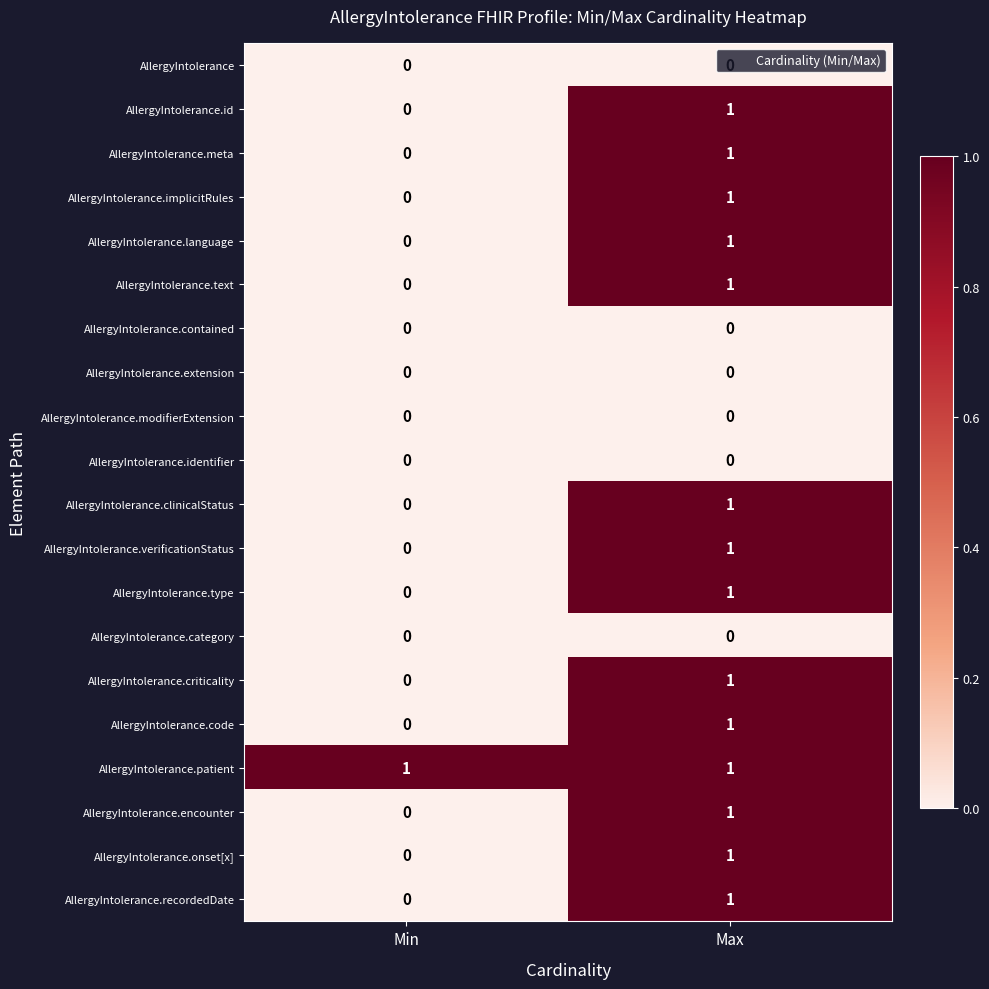

Where is AllergyIntolerance.type nearest to the value 0?

Min